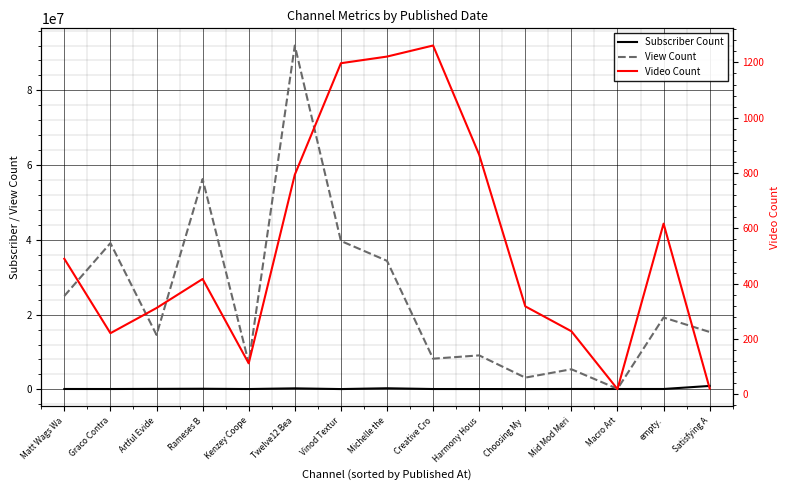

How many data points does each series have?

15